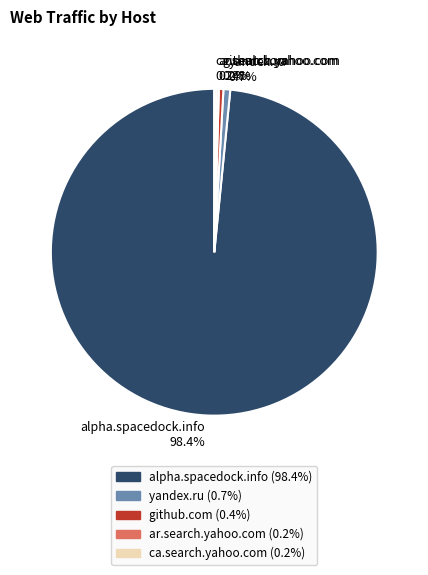

Which category has the biggest portion of the pie?

alpha.spacedock.info